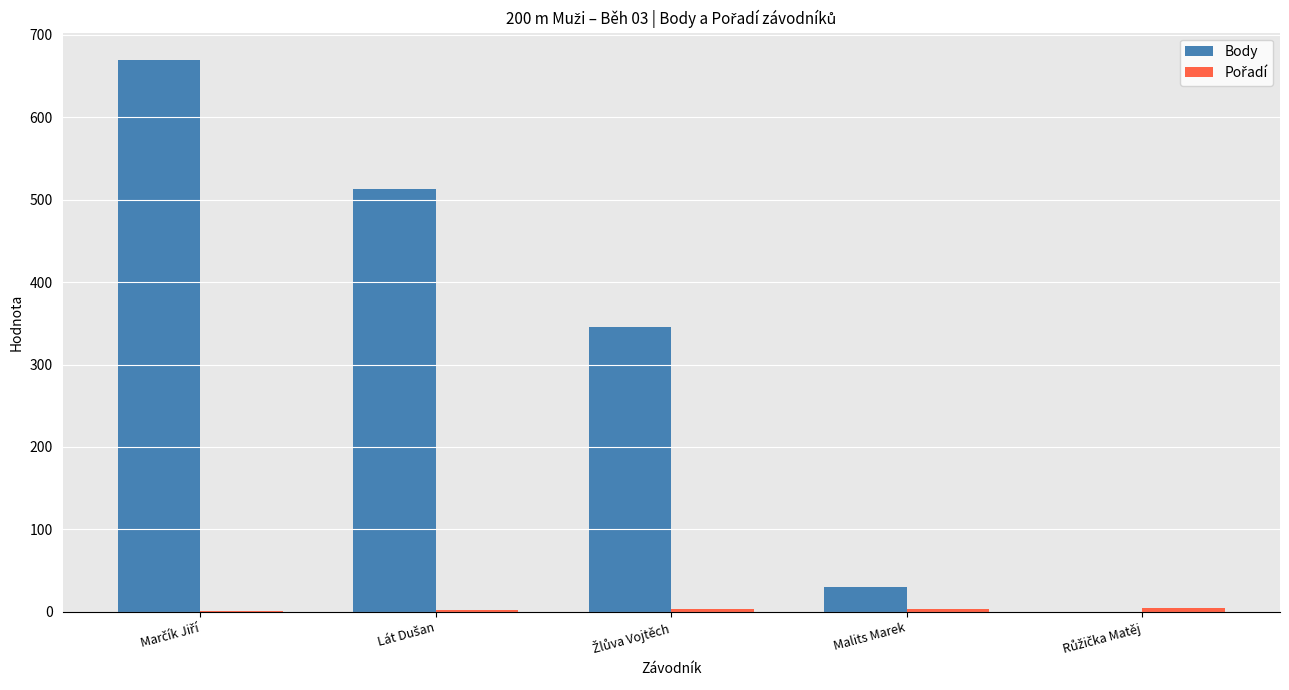

True or false: Body has a value of 8 at Malits Marek.

False